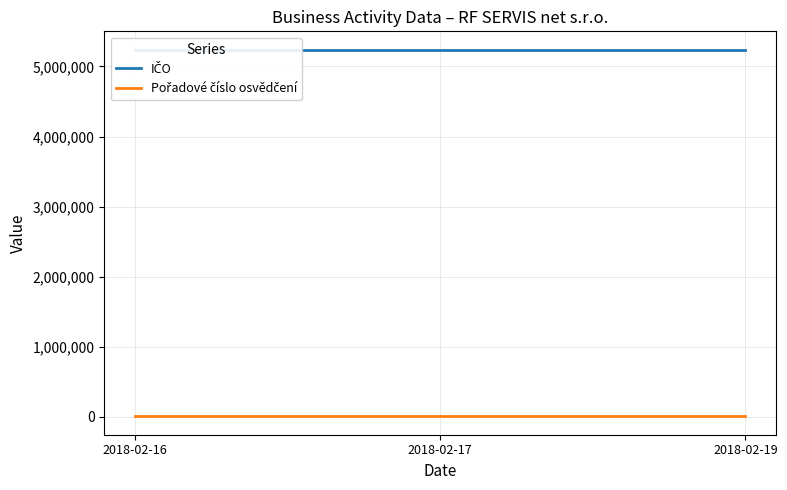

What is the sum of the IČO values at 2018-02-17 and 2018-02-19?

10480154